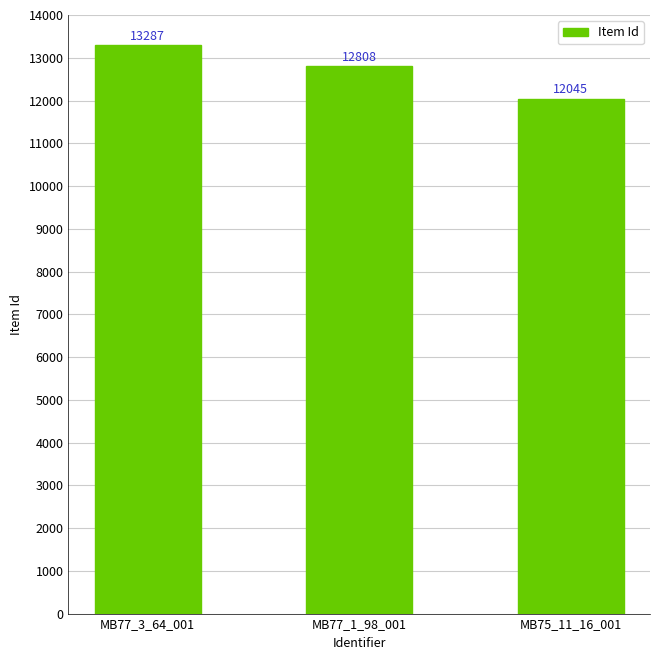

Which label corresponds to the largest value in the chart?

MB77_3_64_001